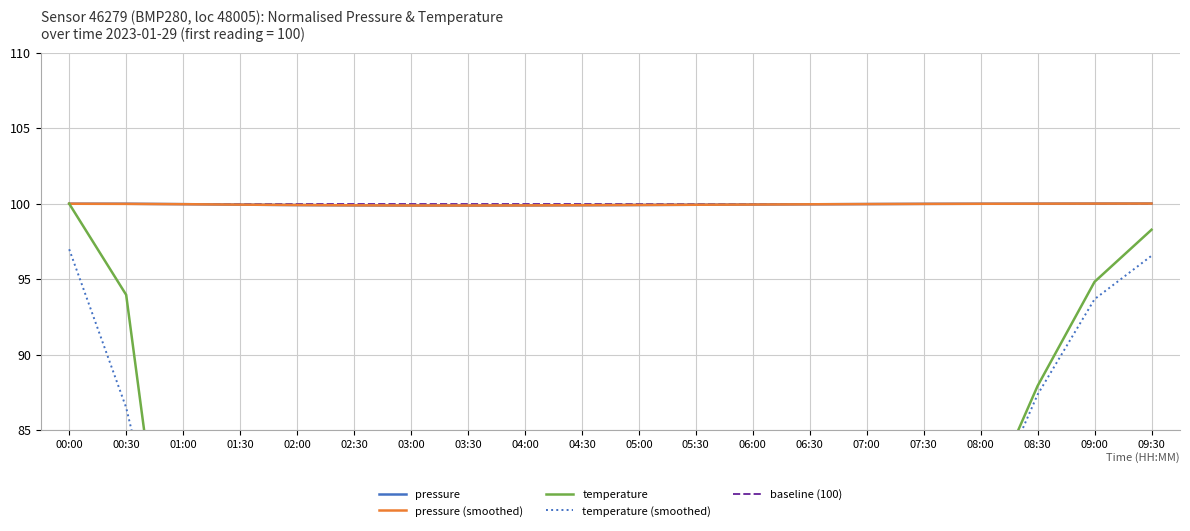

List the labels in order of baseline (100) value, largest first.

00:00, 00:30, 01:00, 01:30, 02:00, 02:30, 03:00, 03:30, 04:00, 04:30, 05:00, 05:30, 06:00, 06:30, 07:00, 07:30, 08:00, 08:30, 09:00, 09:30